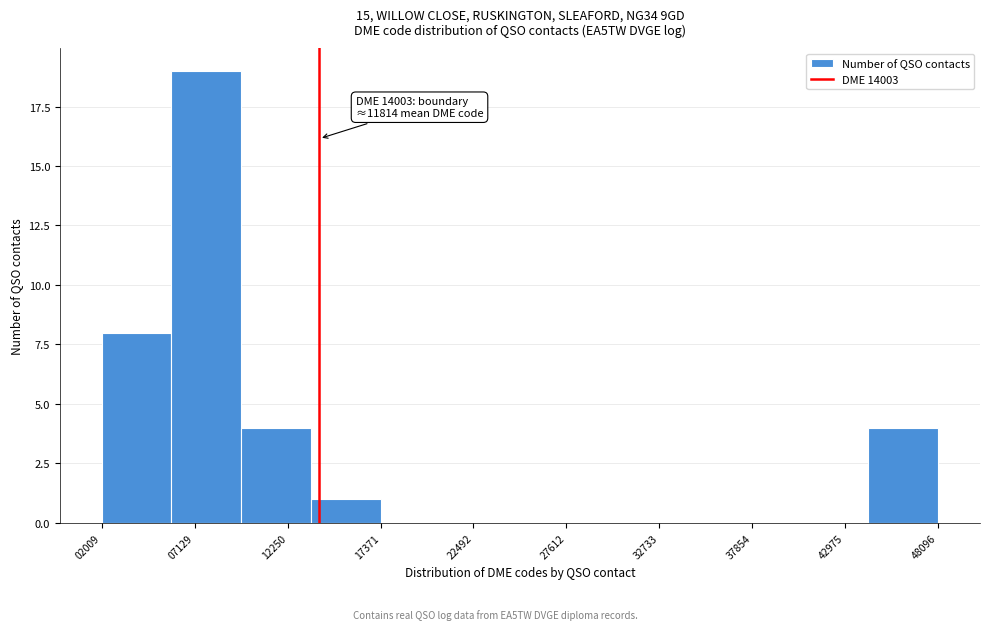

Around what value on the x-axis is the tallest bar? Give the approximate position of its centre, as read against the axis.

8000